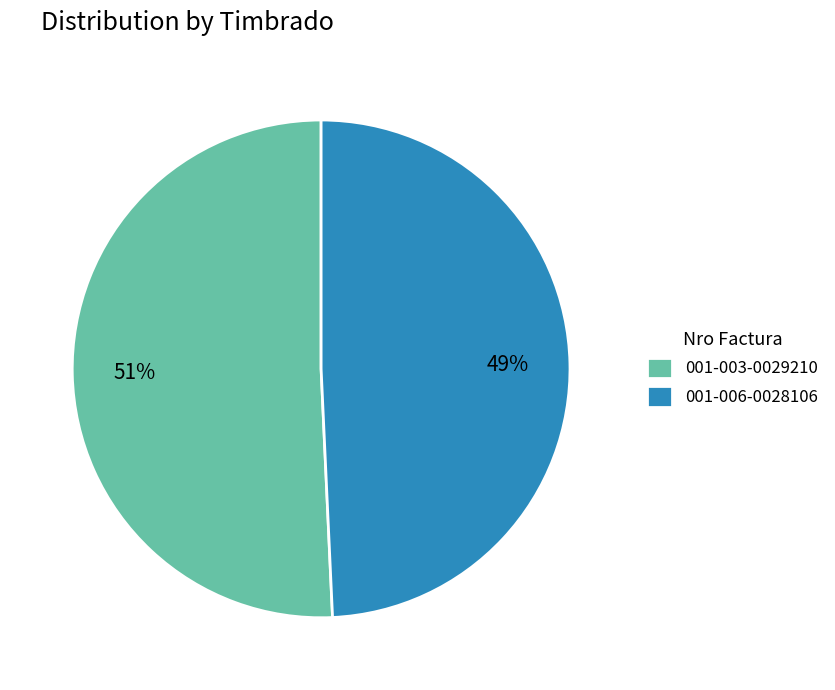

Rank the categories by value from highest to lowest.

001-003-0029210, 001-006-0028106